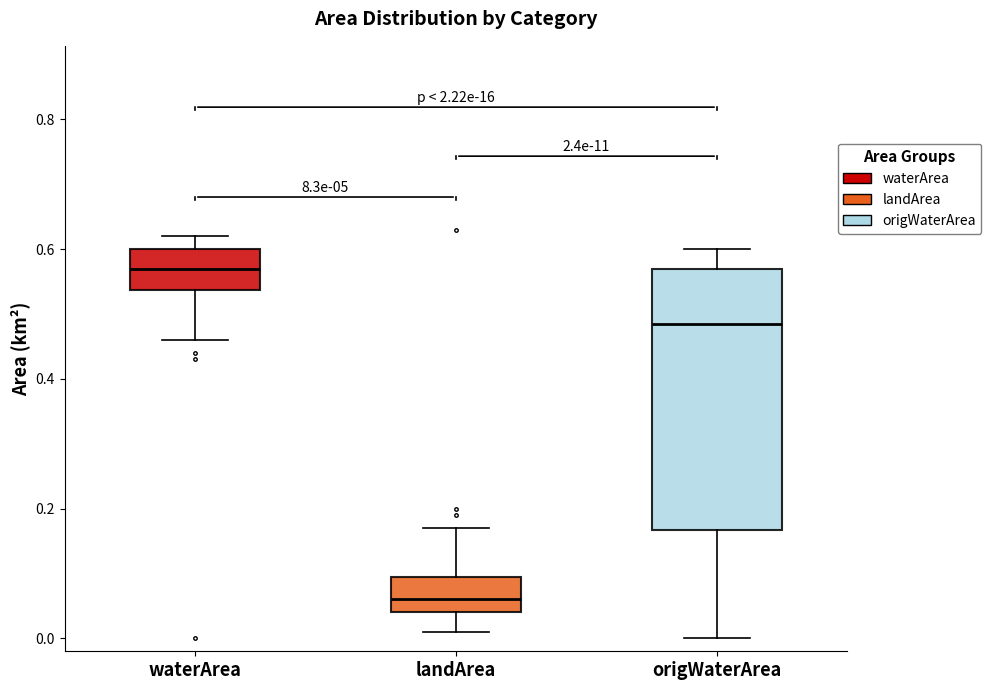

Which box's median line is the highest?

waterArea